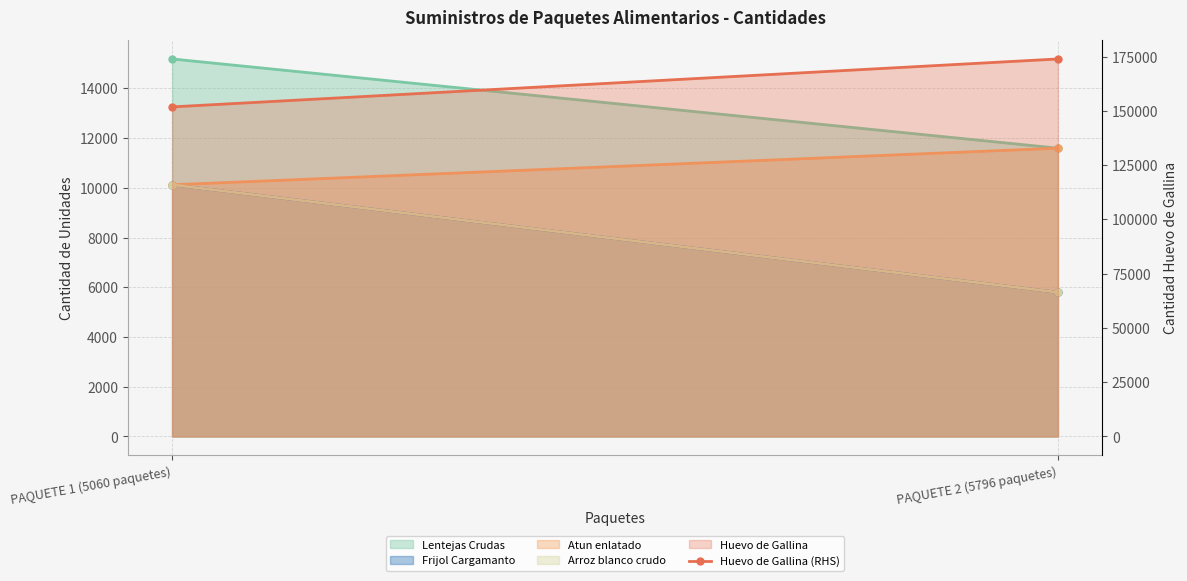

Is the value of Lentejas Crudas at PAQUETE 2 (5796 paquetes) greater than the value of Huevo de Gallina (RHS) at PAQUETE 1 (5060 paquetes)?

No